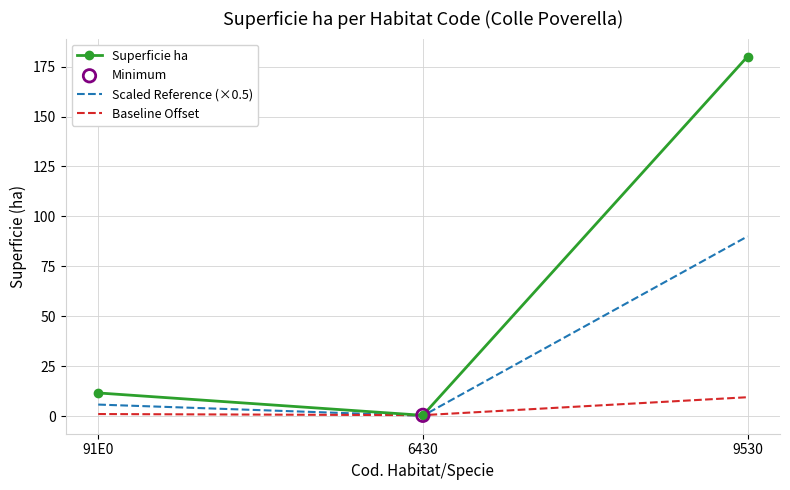

Between 91E0 and 9530, which series saw the biggest shift?

Superficie ha